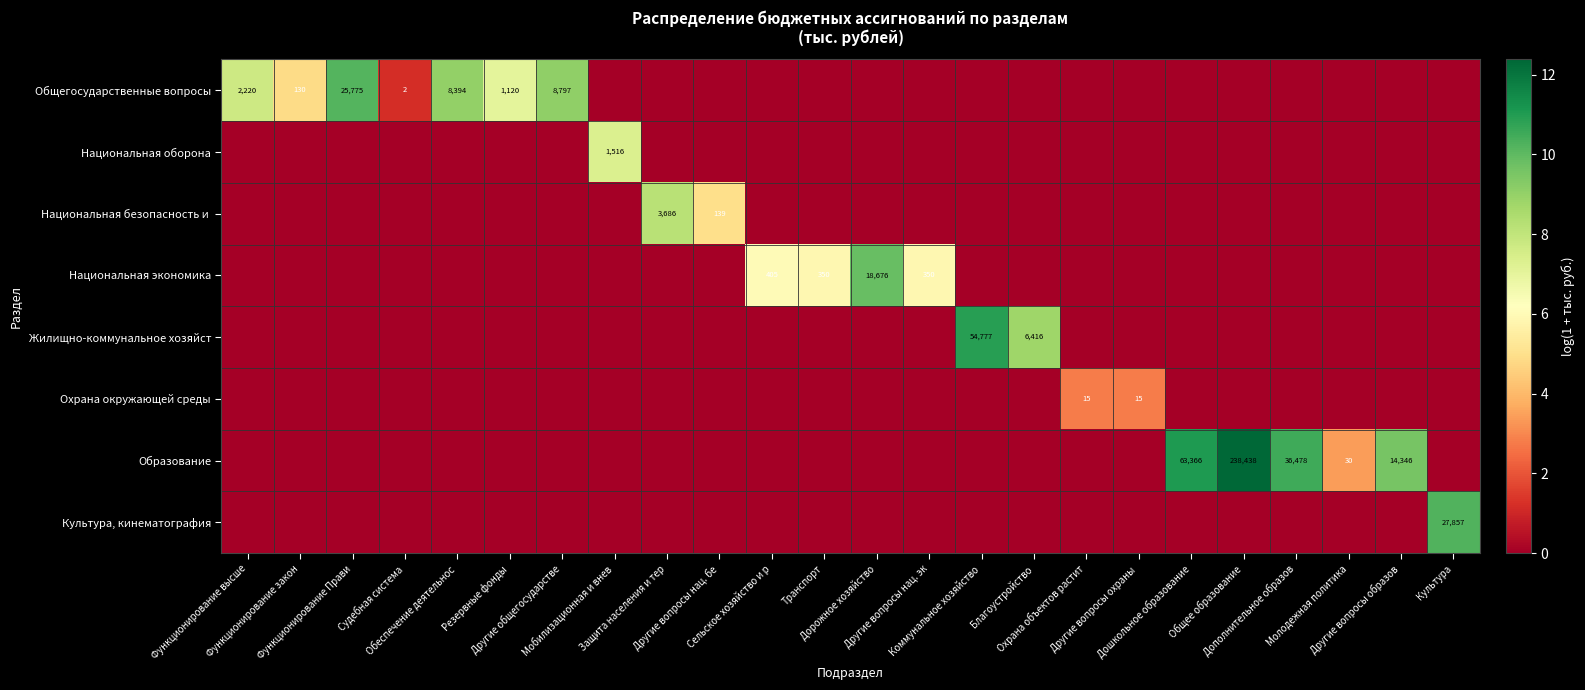

True or false: Национальная оборона has a value of 0.0 at Другие вопросы образов.

True